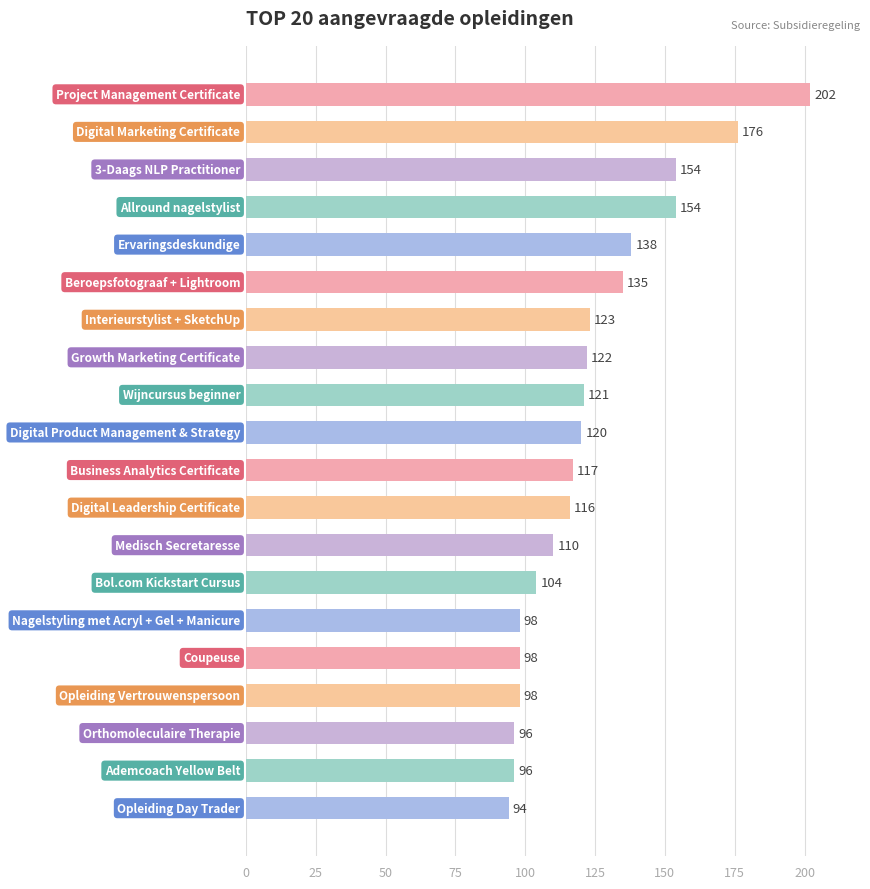

What is the maximum value shown in the chart?

202